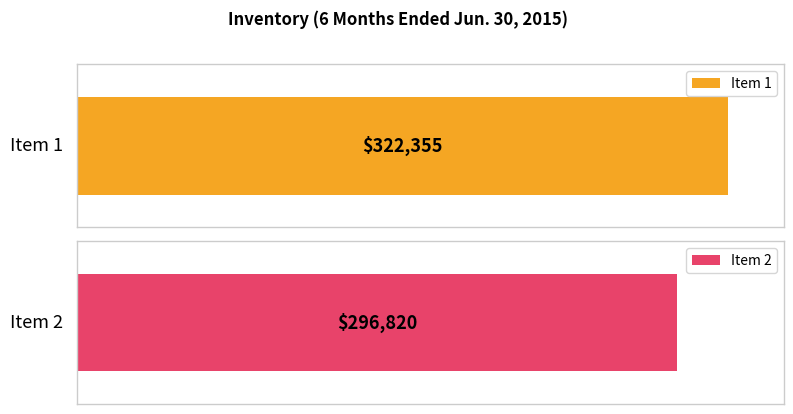

How many values are below 322355?

1